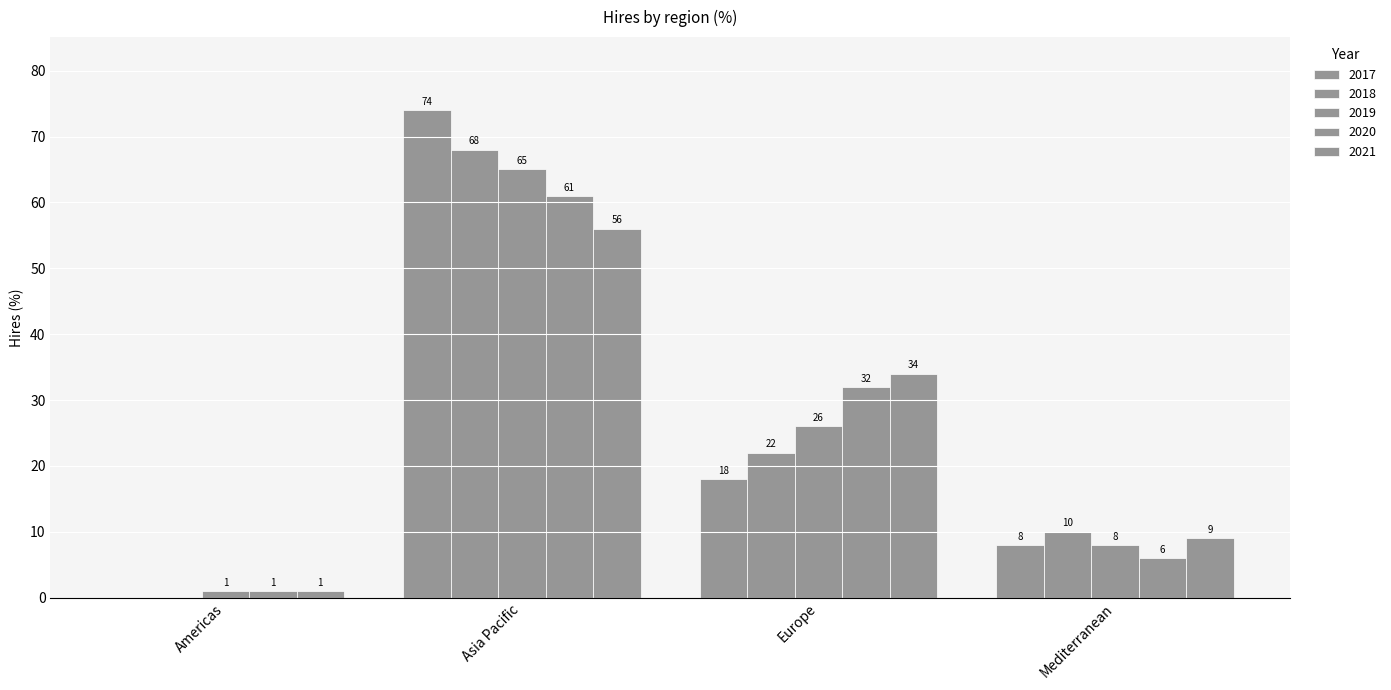

At which label is 2021 closest to 28?

Europe